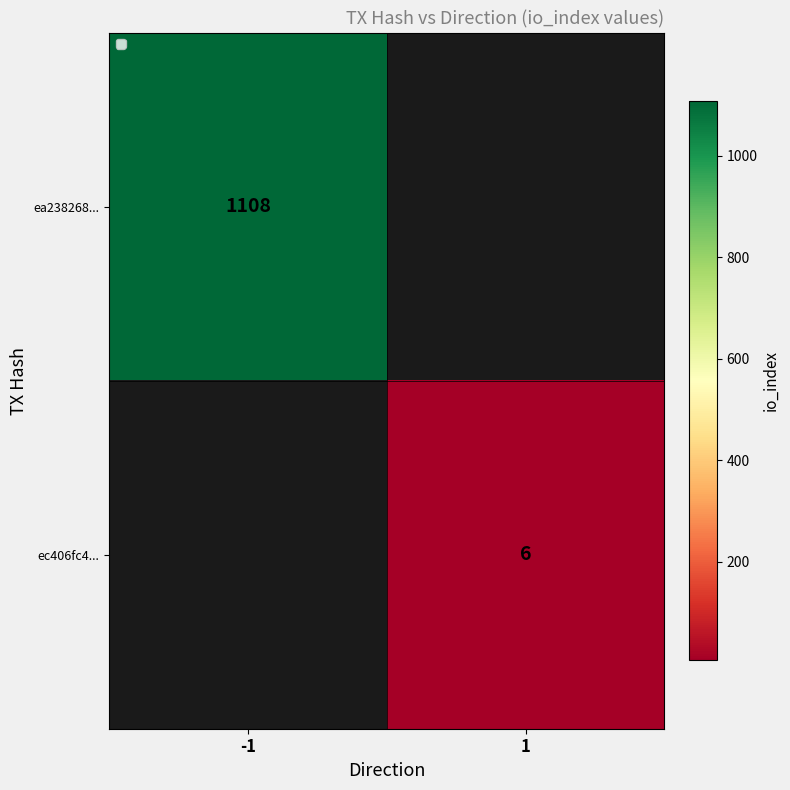

Is the value of ec406fc4... at 1 greater than the value of ea238268... at -1?

No